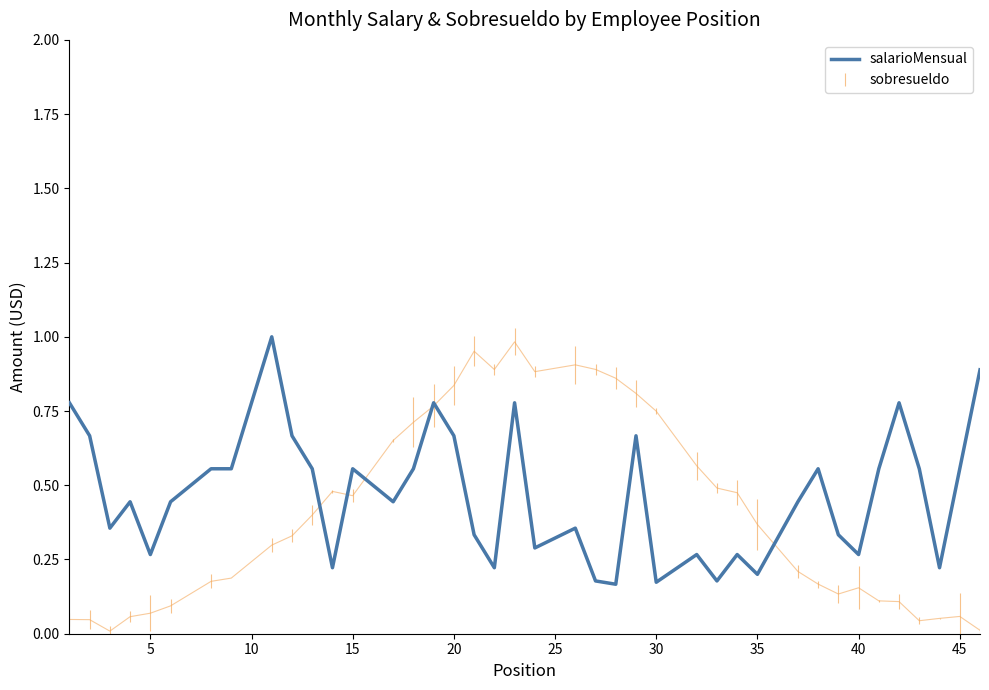

What is the maximum value for salarioMensual?

1.0